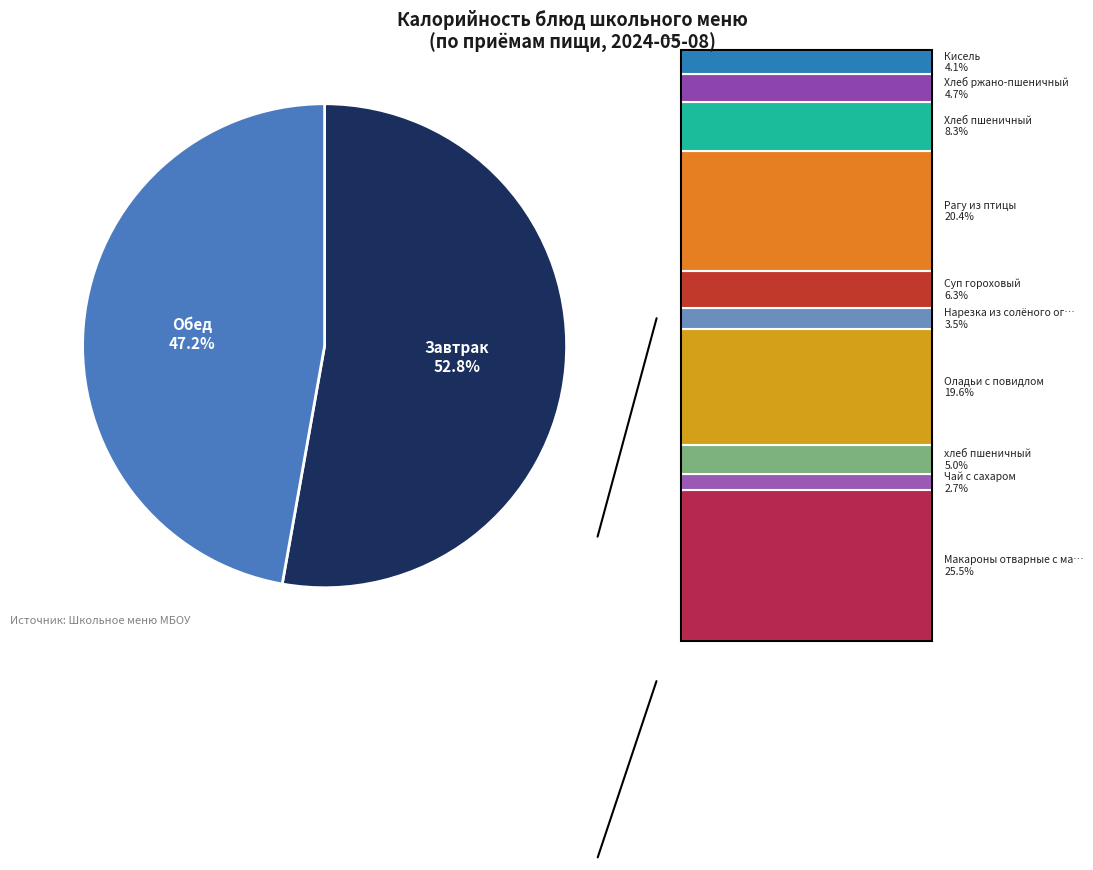

Is there any slice that represents more than half of the pie?

Yes